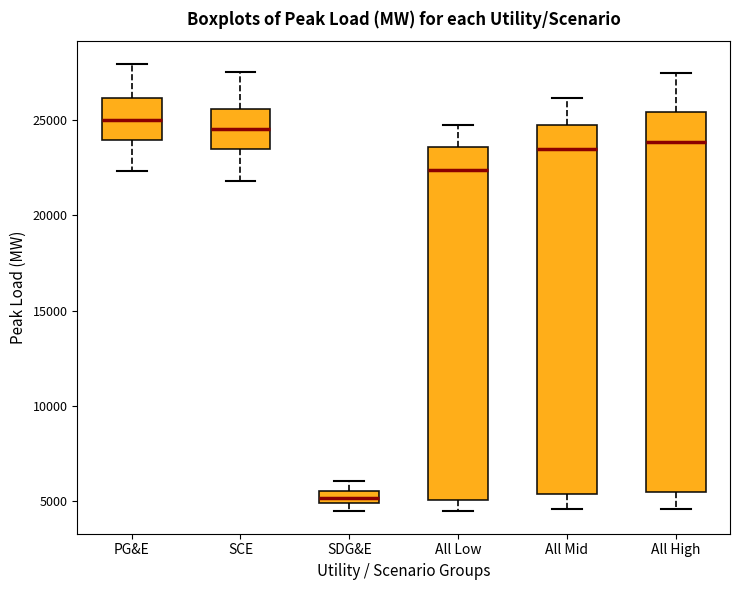

Where does the lower whisker of the box for All Low end on the y-axis? The values are not printed on the chart, so give them approximately, as read against the axis.

4500